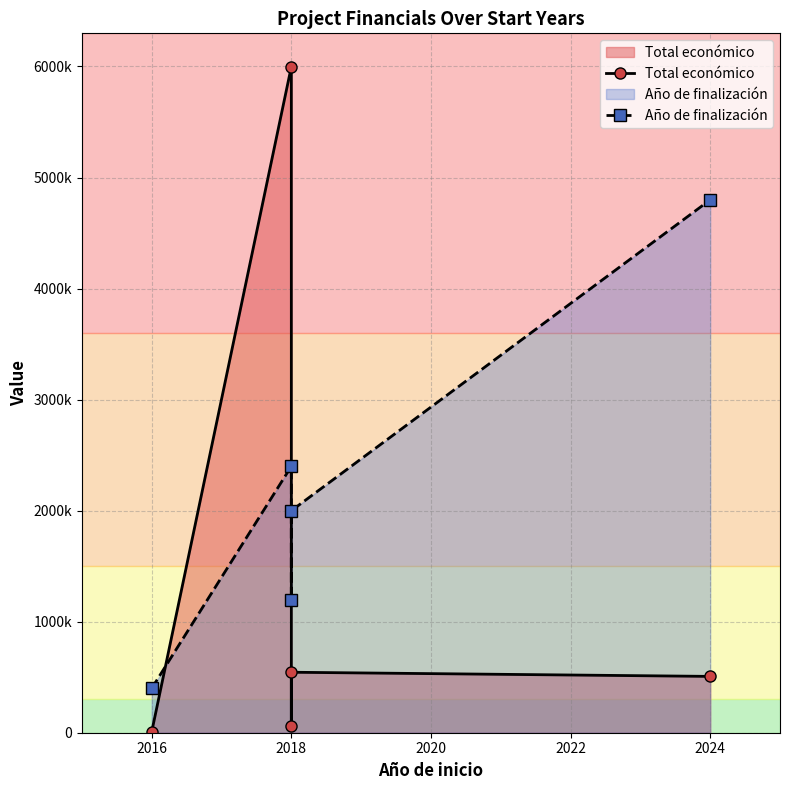

What is the sum of all Total económico values?

7116925.0